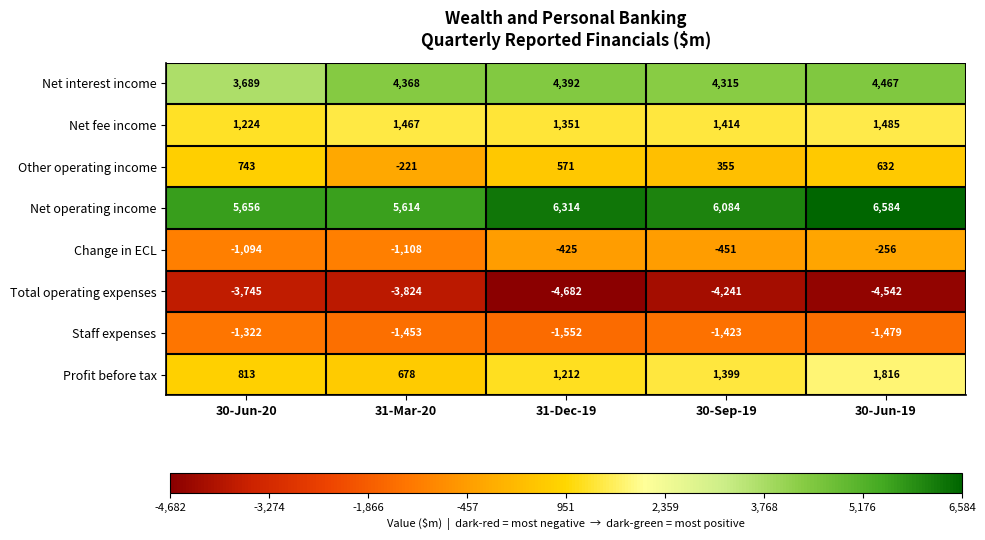

At which label is Net operating income closest to 6099?

30-Sep-19